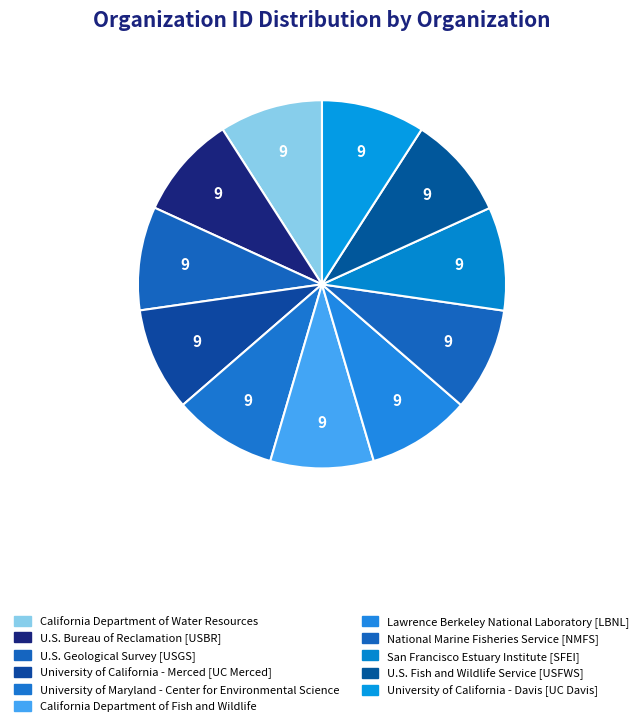

How many segments does this pie chart have?

11